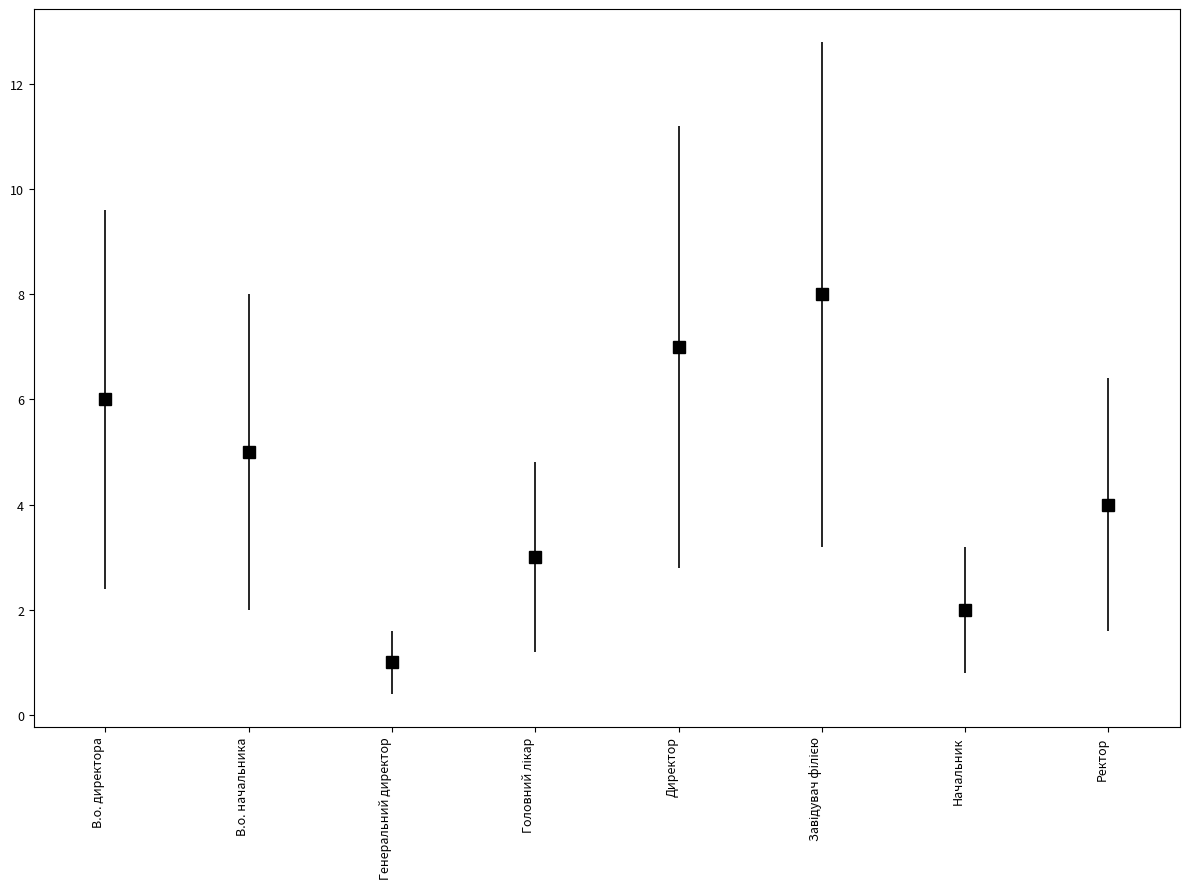

What is the difference between the maximum and minimum values?

7